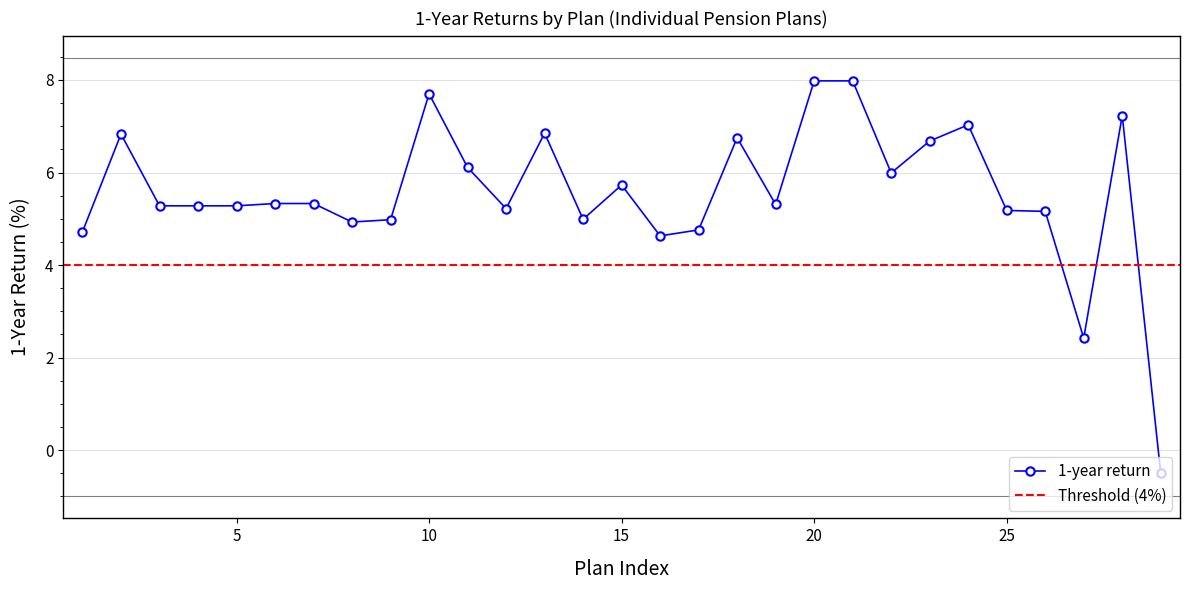

At which category does the chart reach its peak across all series?

20